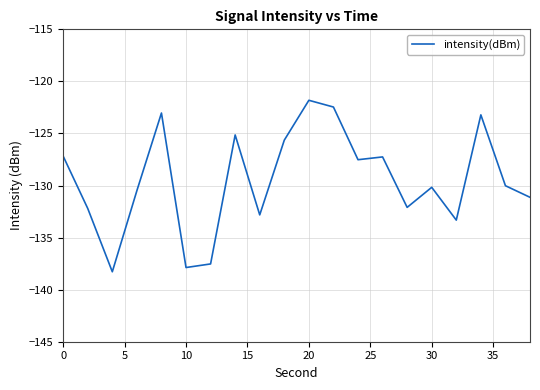

What is the difference between the maximum and minimum values?

16.5